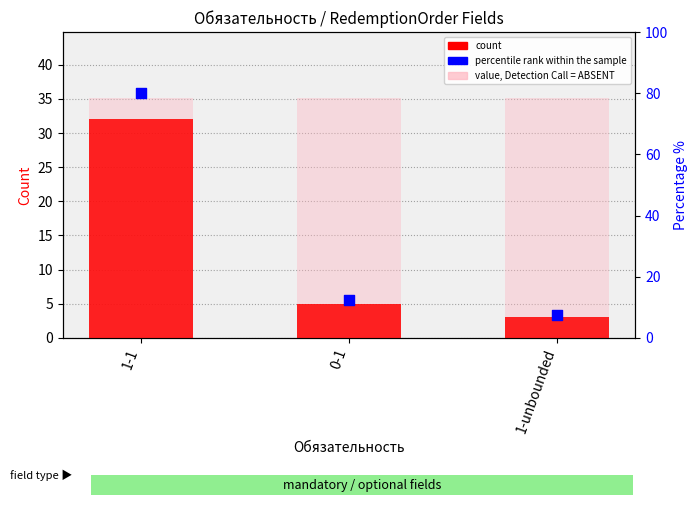

Which series contains the highest Y value?

percentile rank within the sample